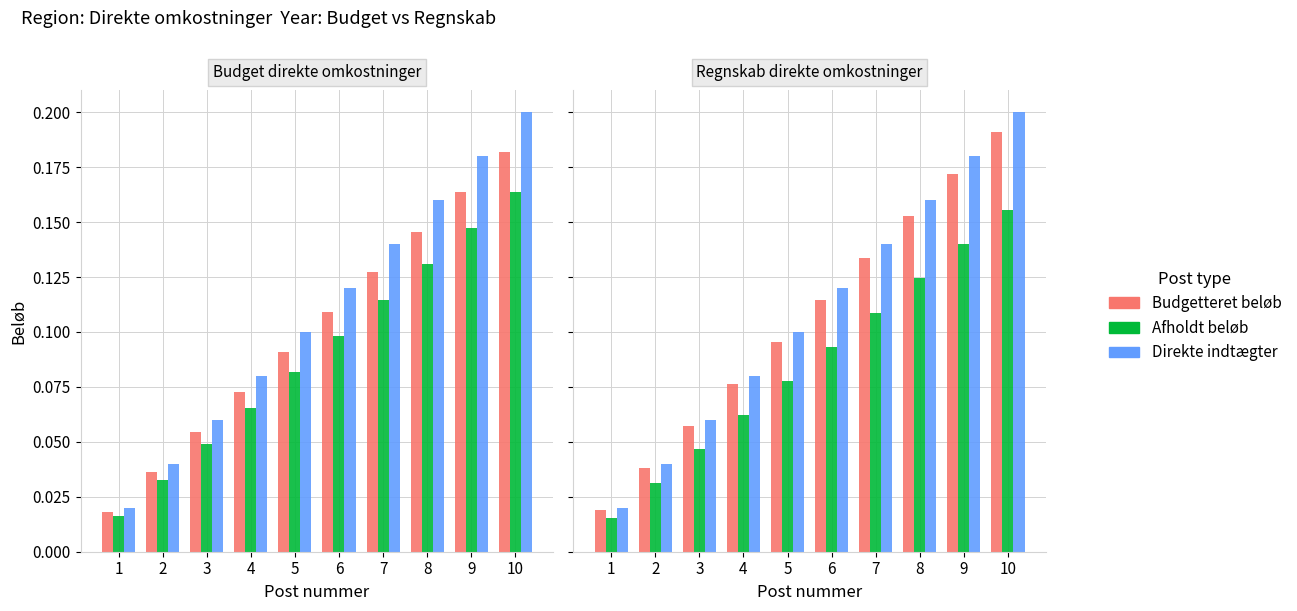

How many Afholdt beløb values are between 0 and 1?

10